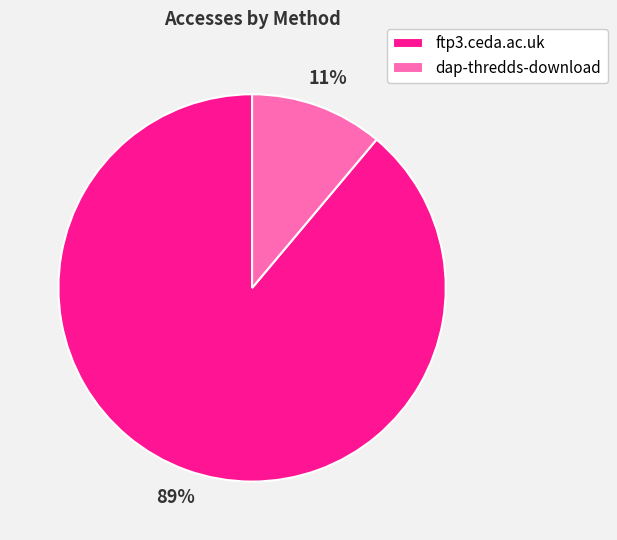

Do dap-thredds-download and ftp3.ceda.ac.uk together represent more than half of the pie?

Yes